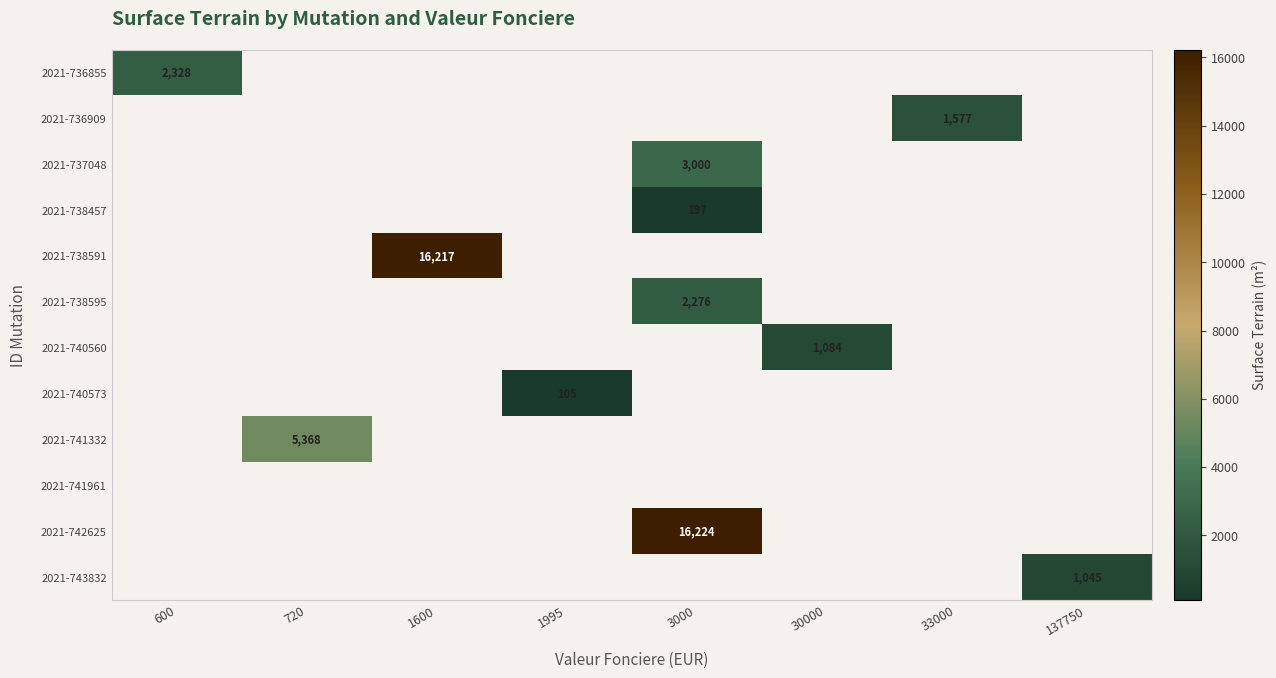

Count the number of categories in the chart.

8